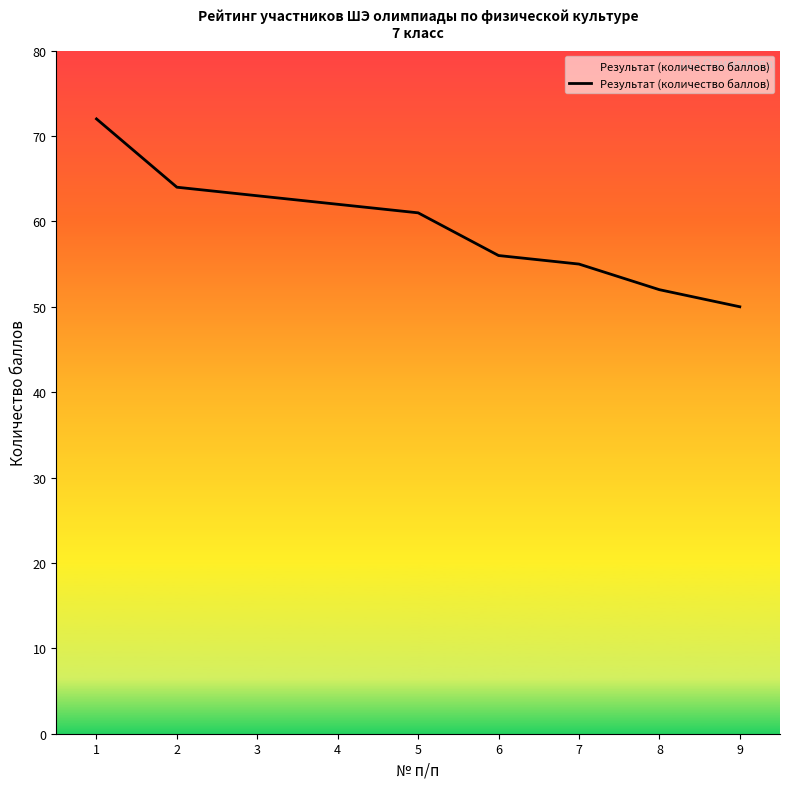

Reading right to left, extract all data points from this chart.

9=50	8=52	7=55	6=56	5=61	4=62	3=63	2=64	1=72